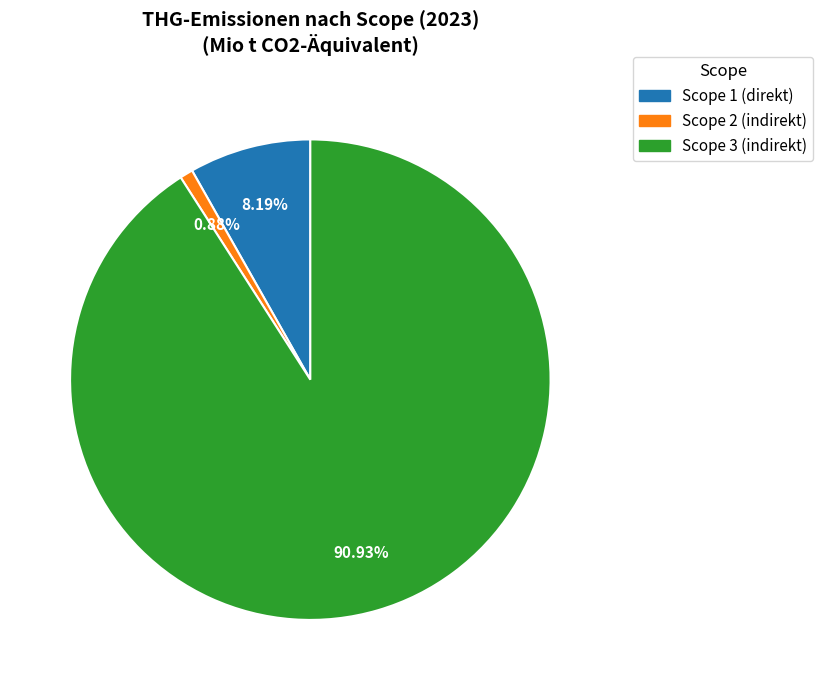

To the nearest percent, what percentage of the pie is Scope 3 (indirekt)?

91%